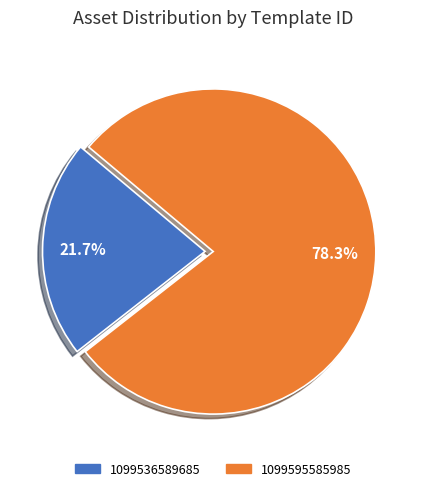

Count the number of slices in the pie.

2